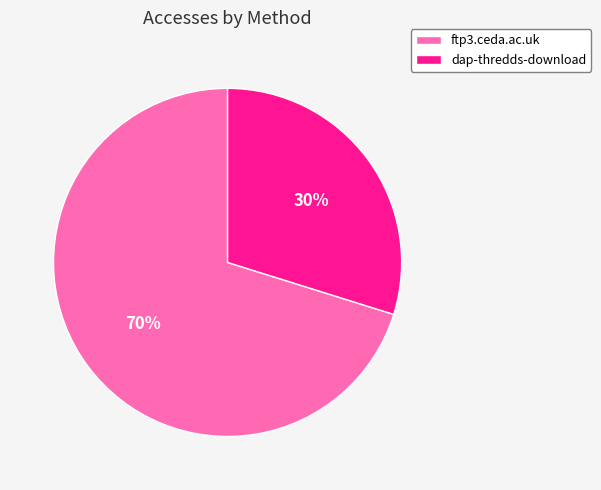

Do ftp3.ceda.ac.uk and dap-thredds-download together represent more than half of the pie?

Yes